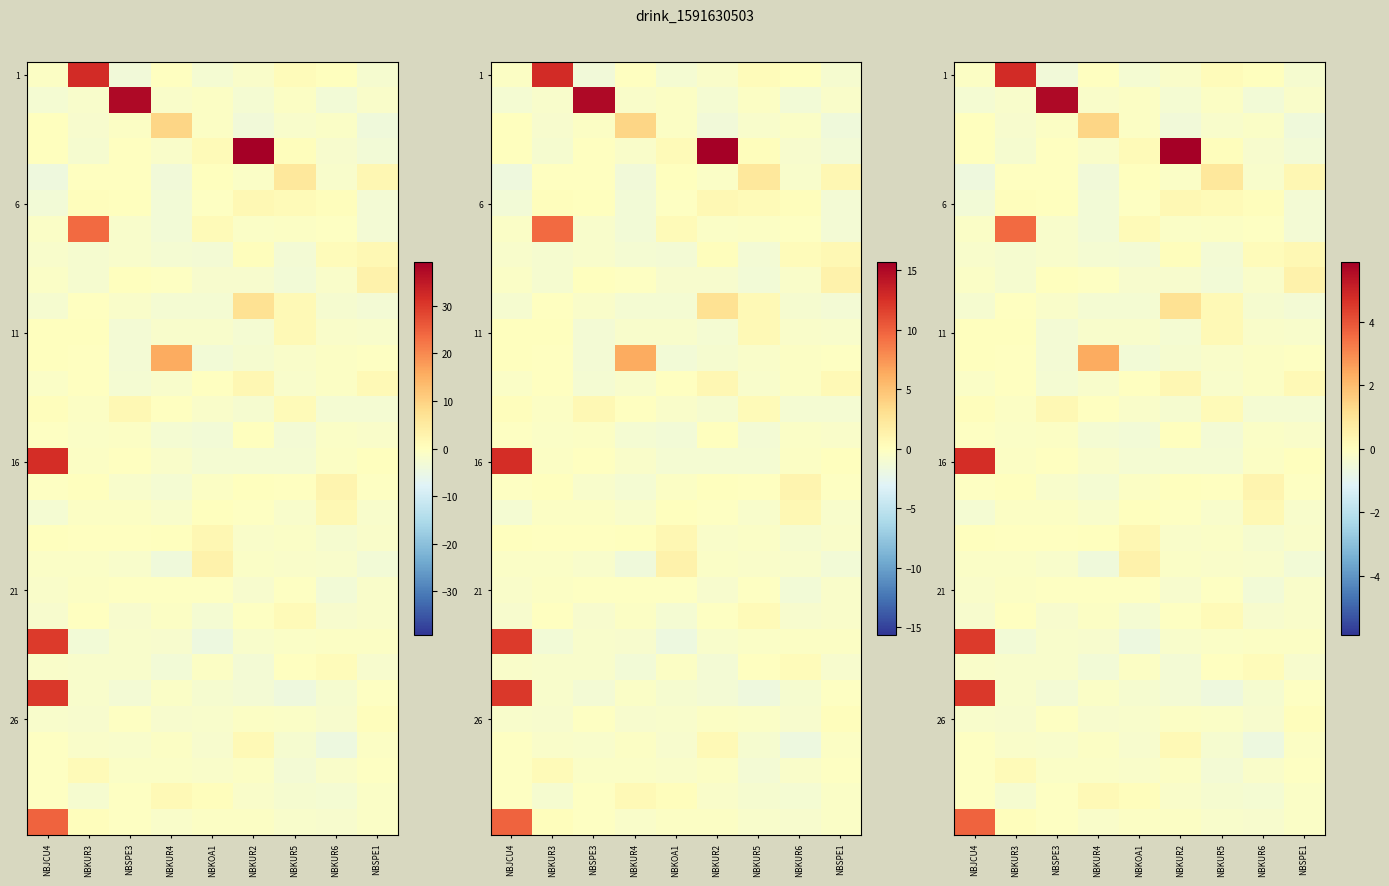

What is the maximum value shown in the chart?

5.9